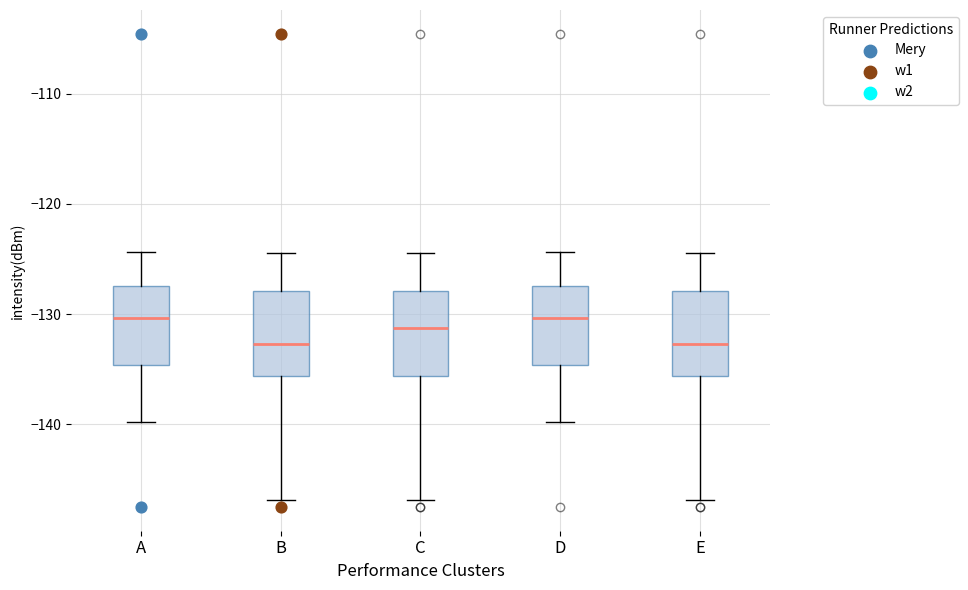

Reading left to right, transcribe this box plot: for each box, give where its median line is, the range the box spans, and where its two whiskers end, as read against the y-axis. The values are not printed on the chart, so give them approximately, as read against the axis.

A: median -130, box -135 to -127, whiskers -140 to -124
B: median -133, box -136 to -128, whiskers -147 to -124
C: median -131, box -136 to -128, whiskers -147 to -124
D: median -130, box -135 to -127, whiskers -140 to -124
E: median -133, box -136 to -128, whiskers -147 to -124